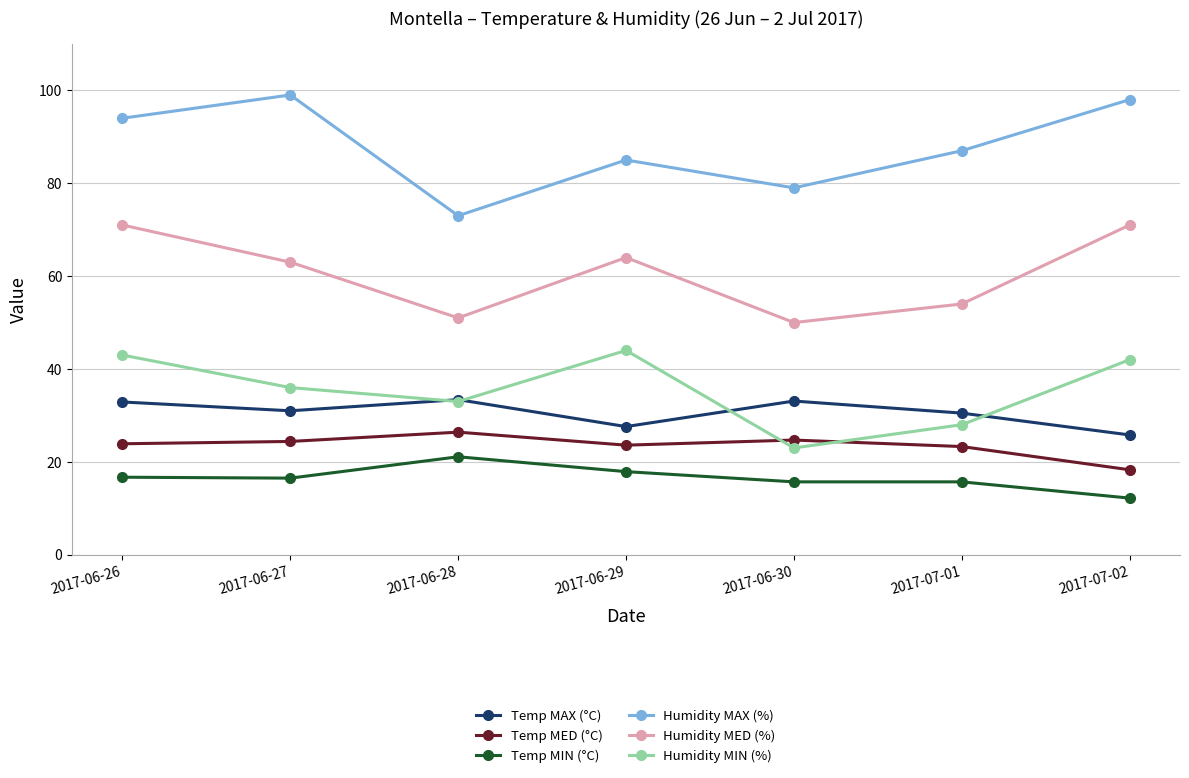

Rank the series by their maximum value, from lowest to highest.

Temp MIN (°C), Temp MED (°C), Temp MAX (°C), Humidity MIN (%), Humidity MED (%), Humidity MAX (%)